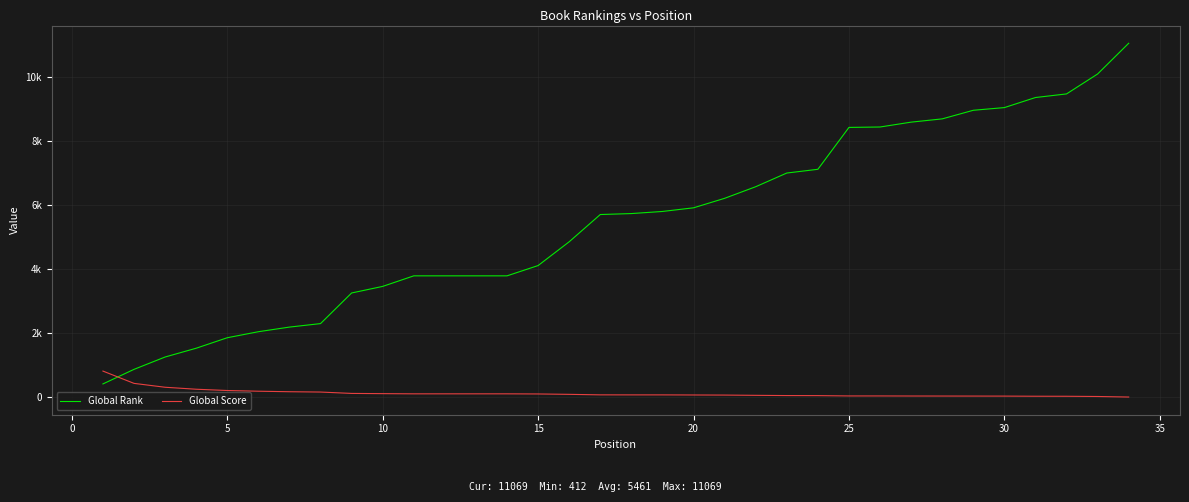

Is this an area chart (filled region under the line)?

No